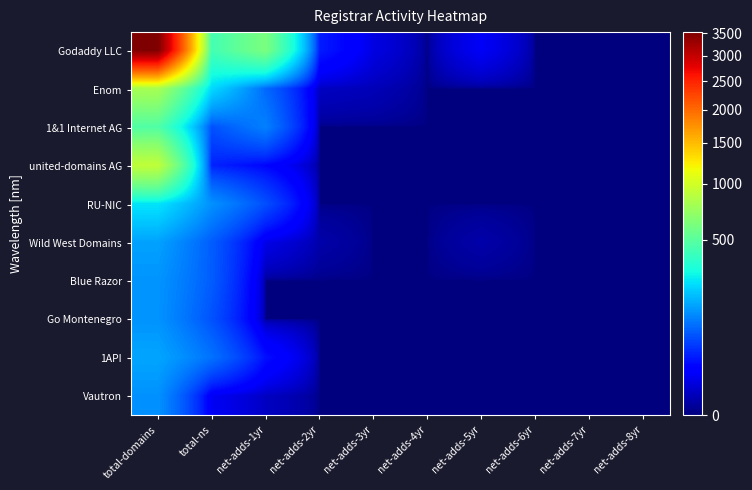

At how many categories does at least one series exceed 985?

1